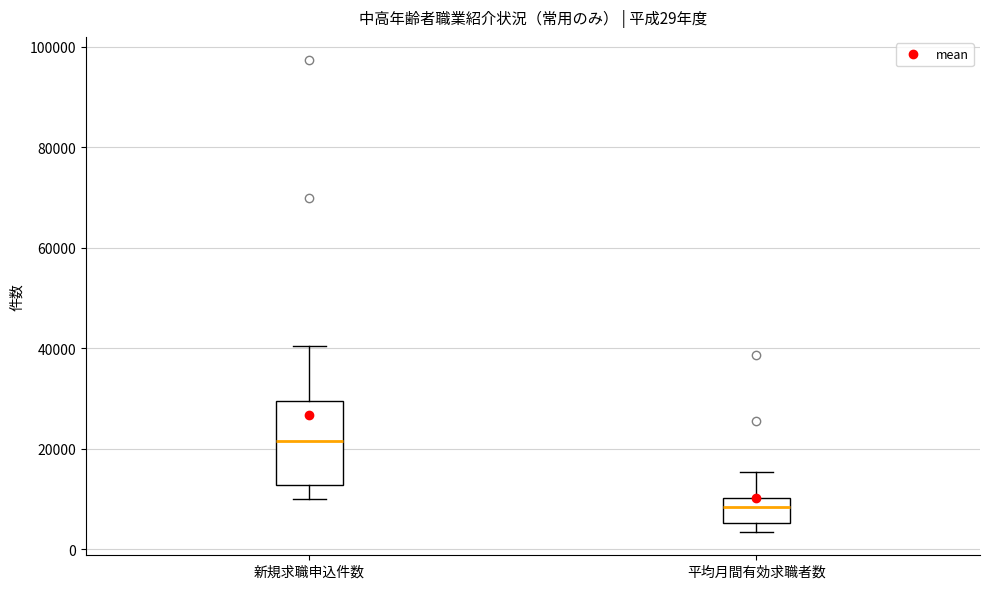

Which box is the tallest, from its lower edge to its upper edge?

新規求職申込件数